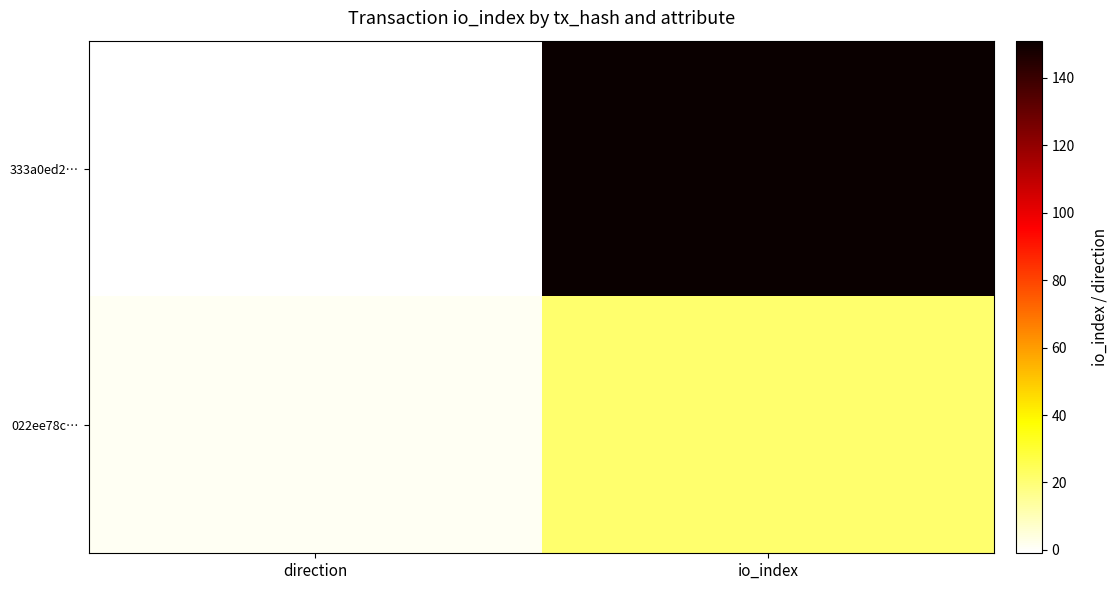

At how many categories does at least one series exceed 118?

1